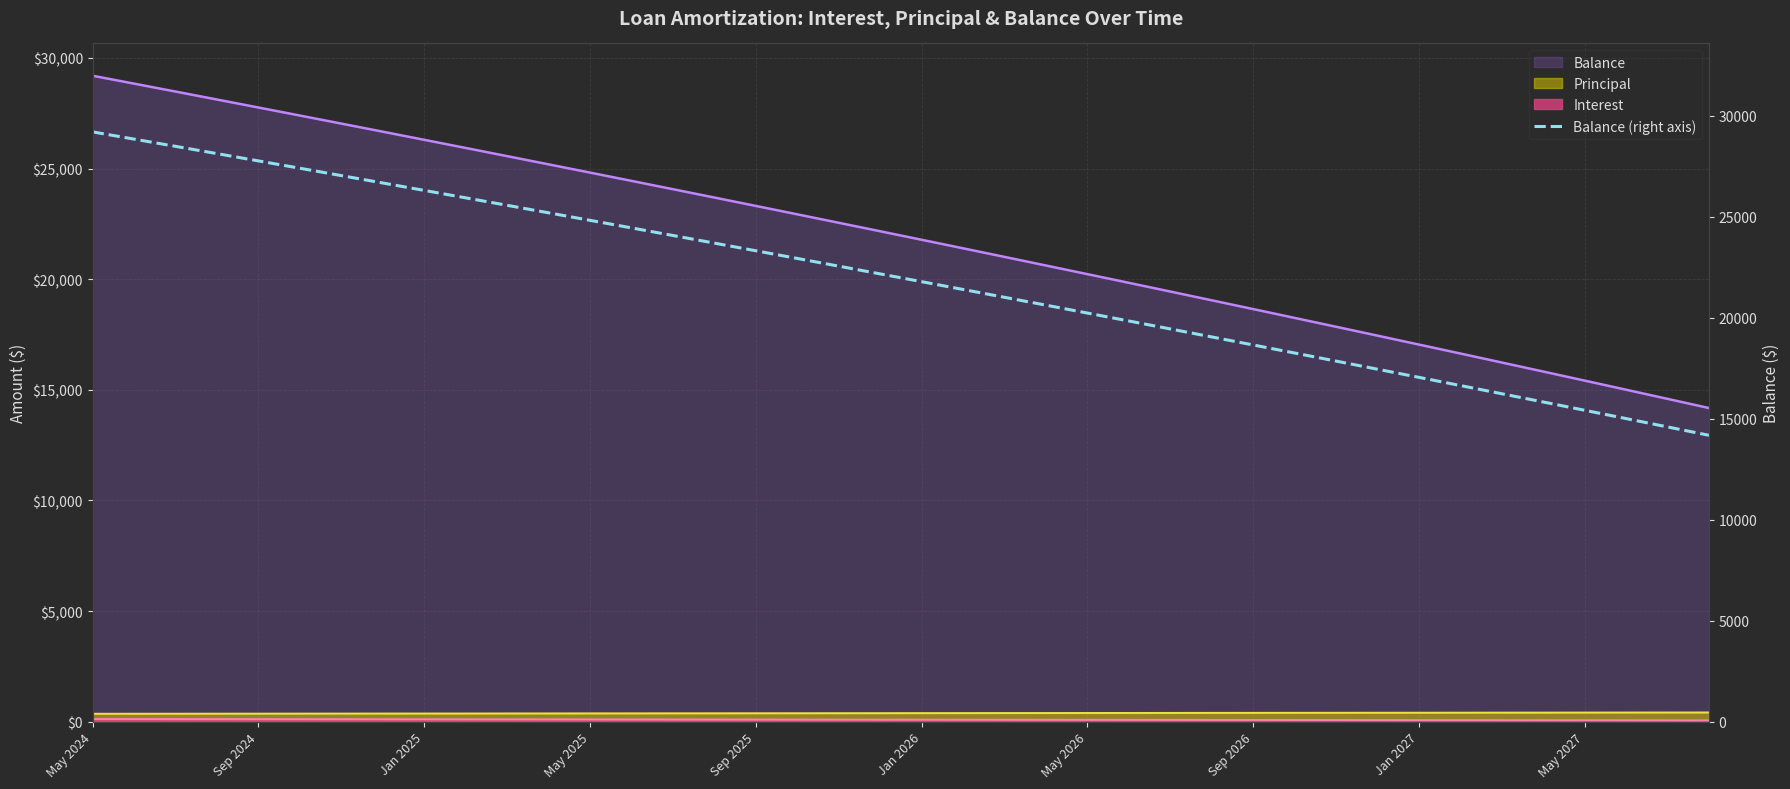

Count the number of categories in the chart.

40